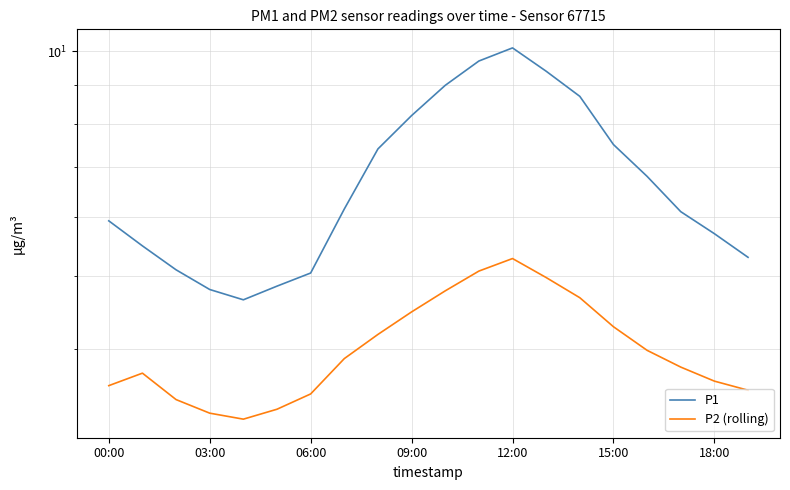

Is this an area chart (filled region under the line)?

No